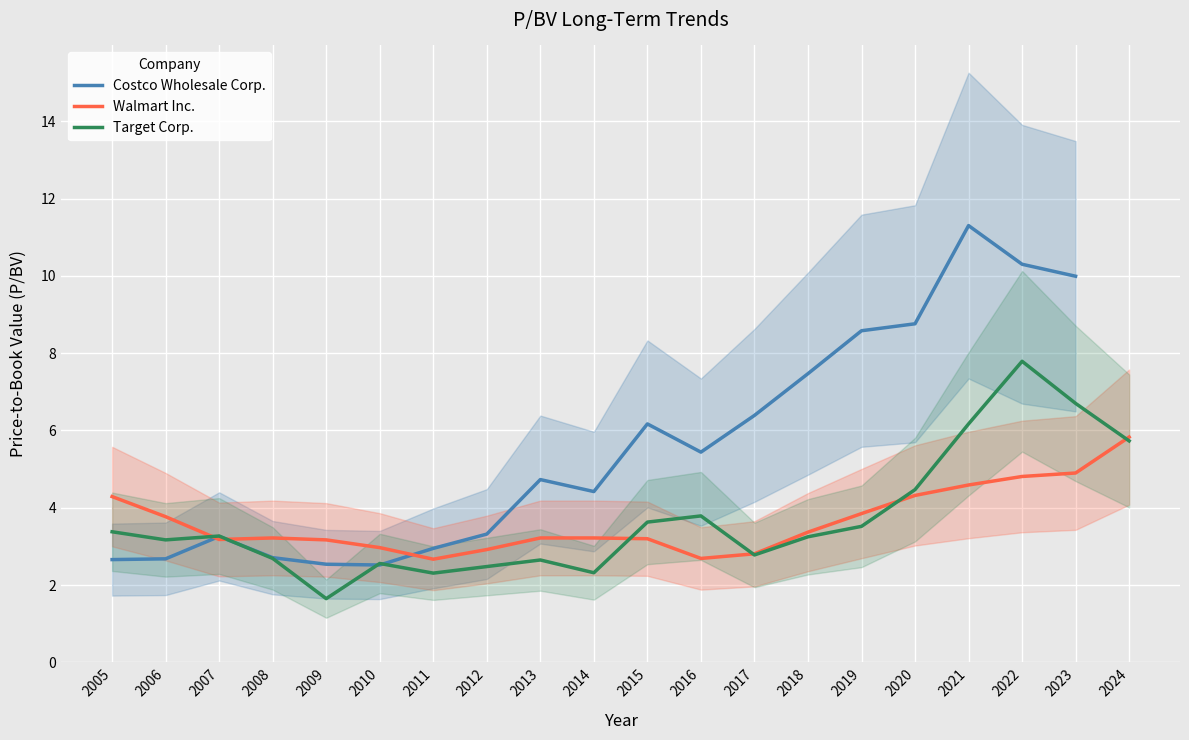

What is the total value across all series at 2017?

12.0